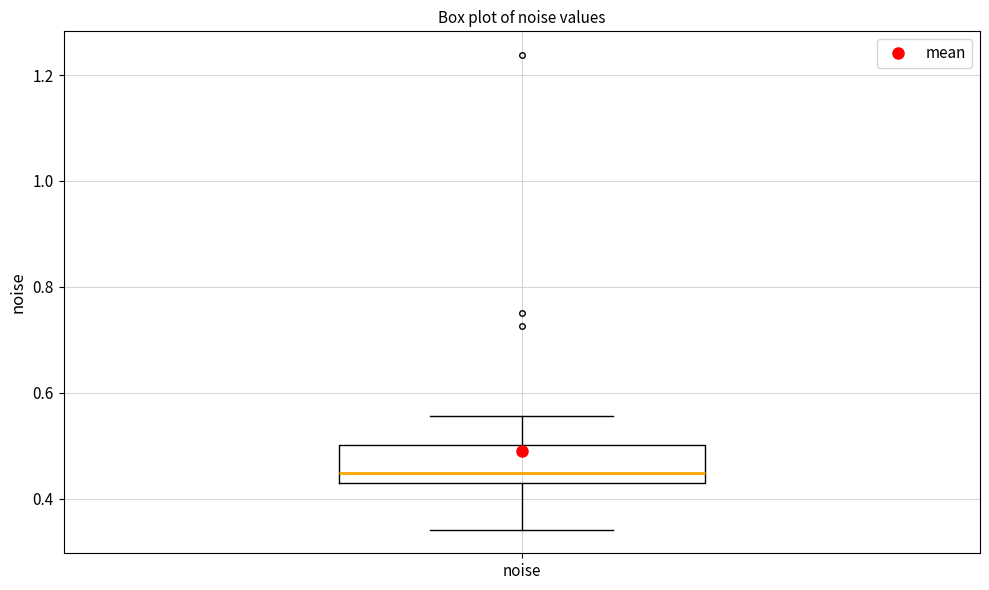

Read this box plot against the y-axis: the position of the median line, the range covered by the box, and the ends of both whiskers. The values are not printed on the chart, so give them approximately, as read against the axis.

median 0.44 (just above the box's lower edge), box 0.44 to 0.50, whiskers 0.34 to 0.56